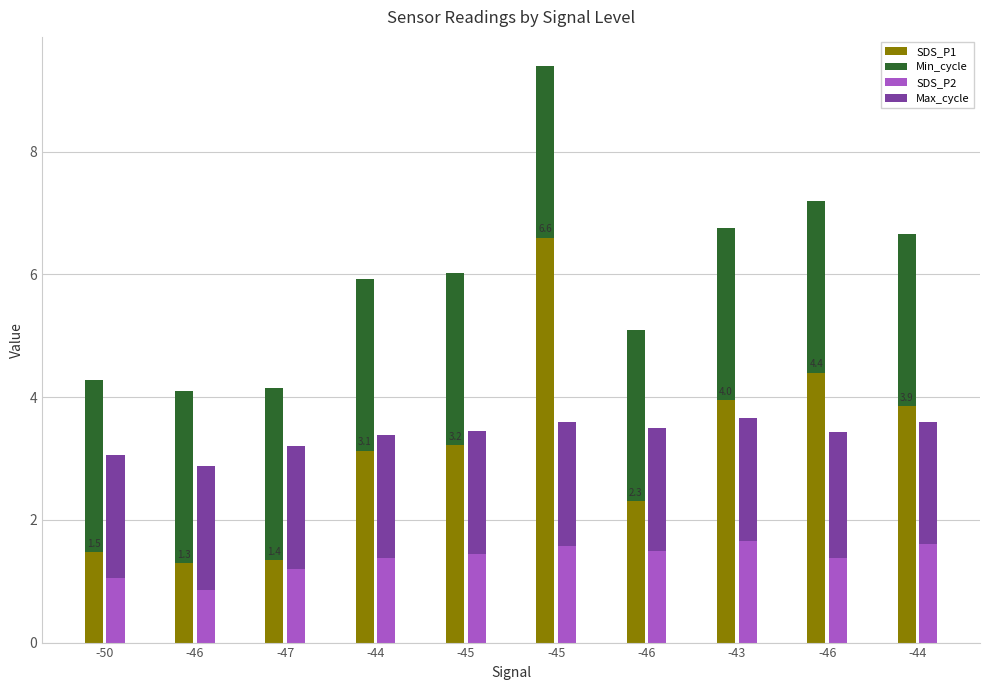

What is the greatest value displayed?

6.6